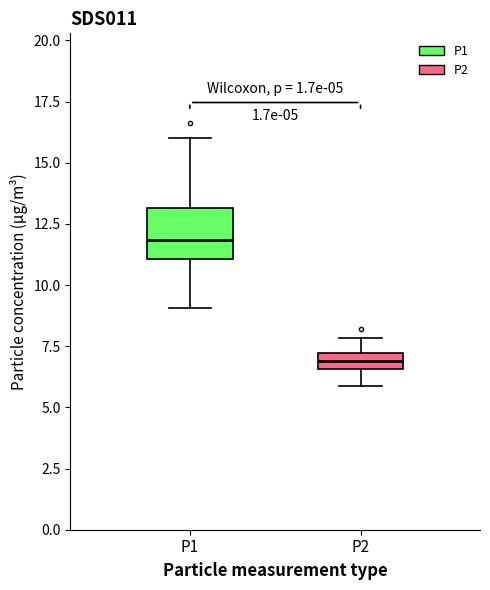

Comparing the boxes themselves (not the whiskers), which one is the tallest?

P1